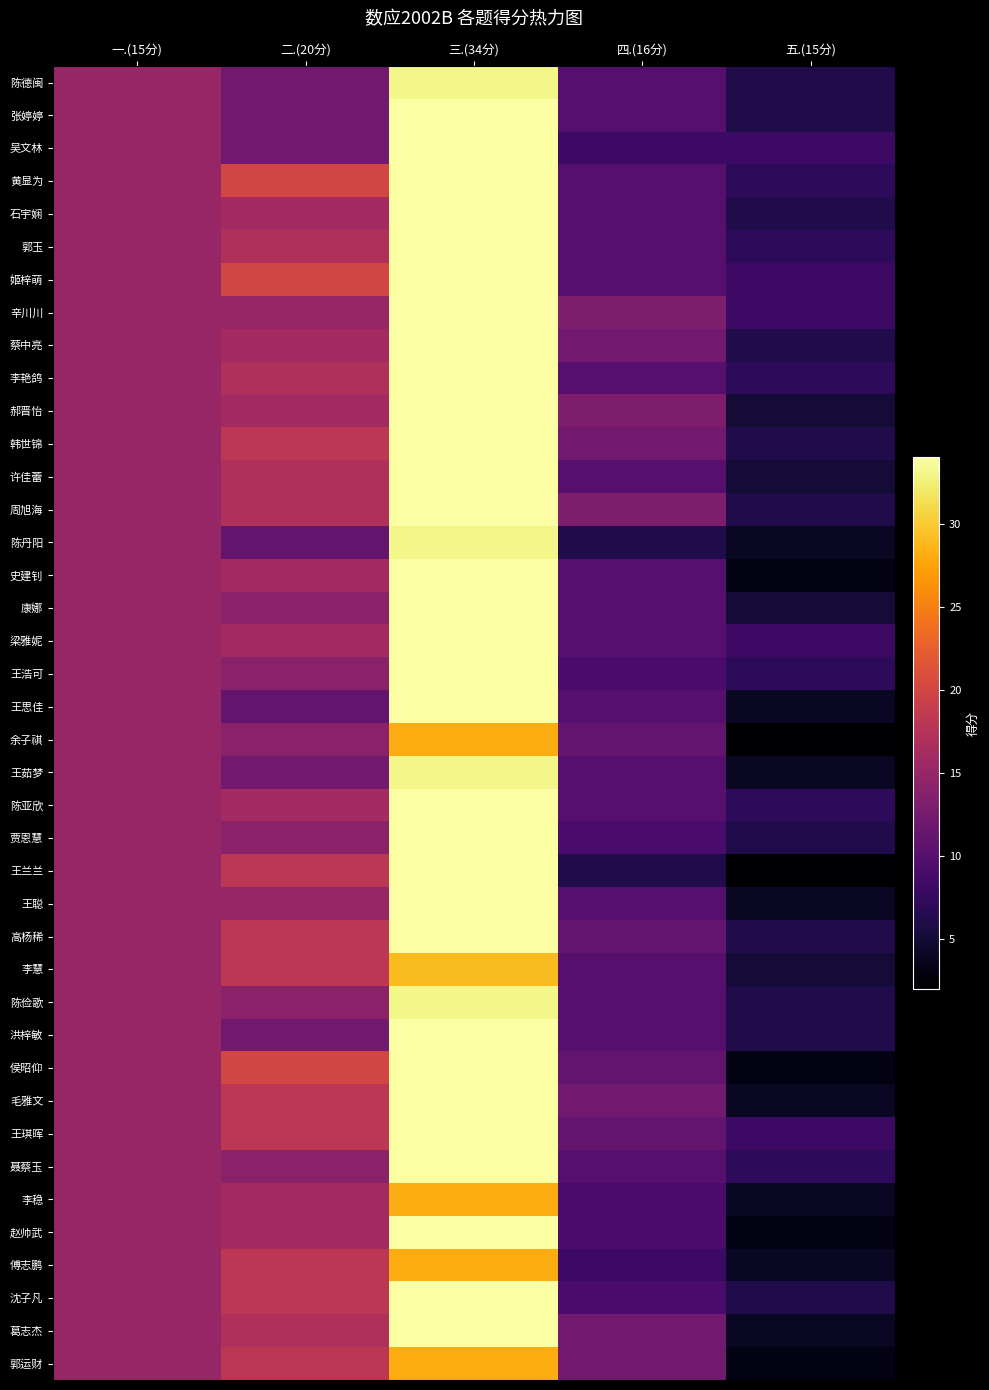

At how many categories does at least one series exceed 14?

3